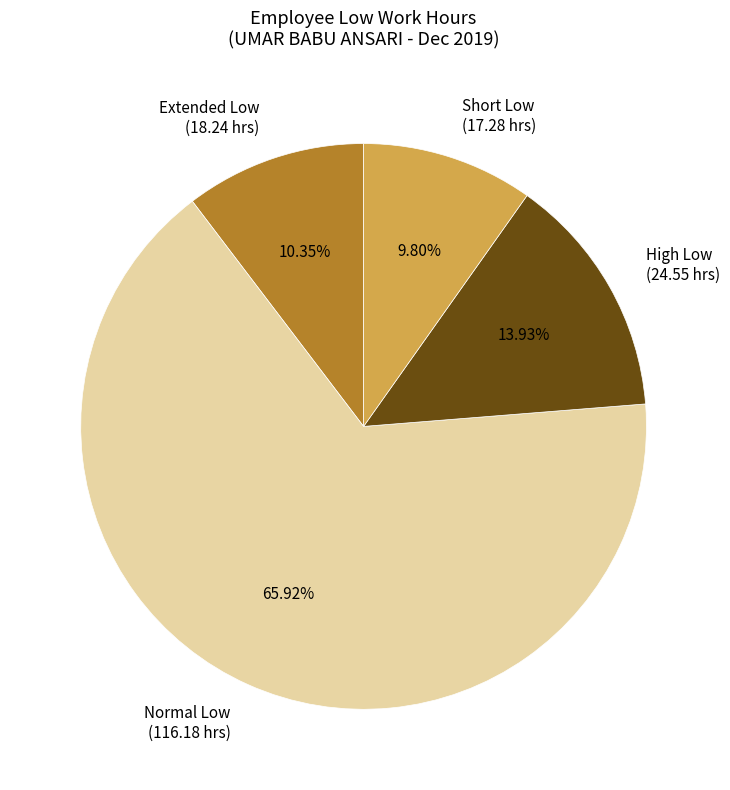

Is there a majority slice in this chart?

Yes